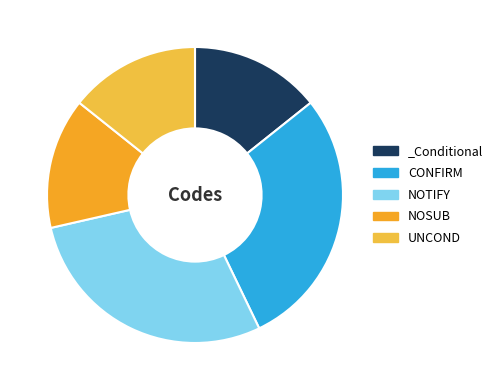

Does any single category account for the majority?

No